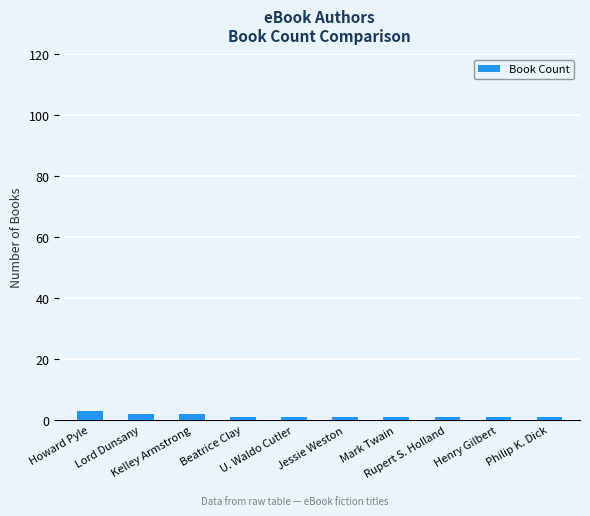

What is the value of the 5th bar from the left?

1